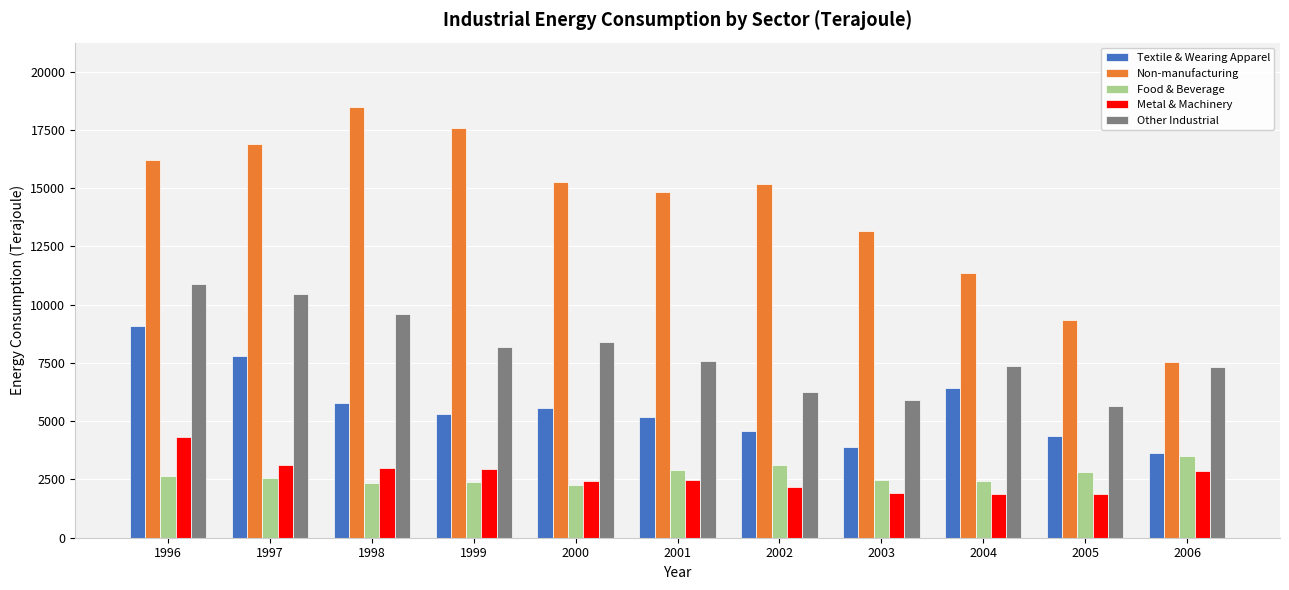

What is the greatest value displayed?

18476